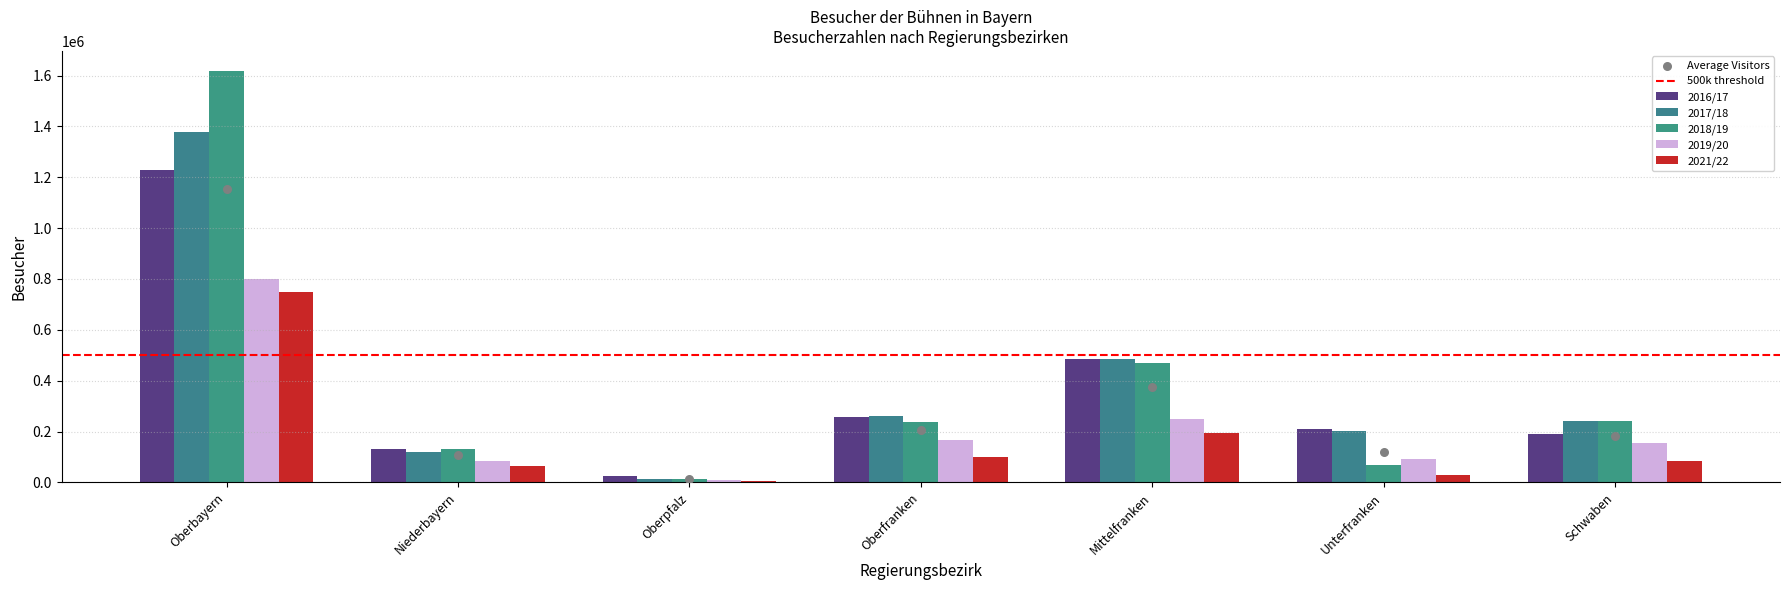

Which series reaches the minimum Y coordinate?

2021/22